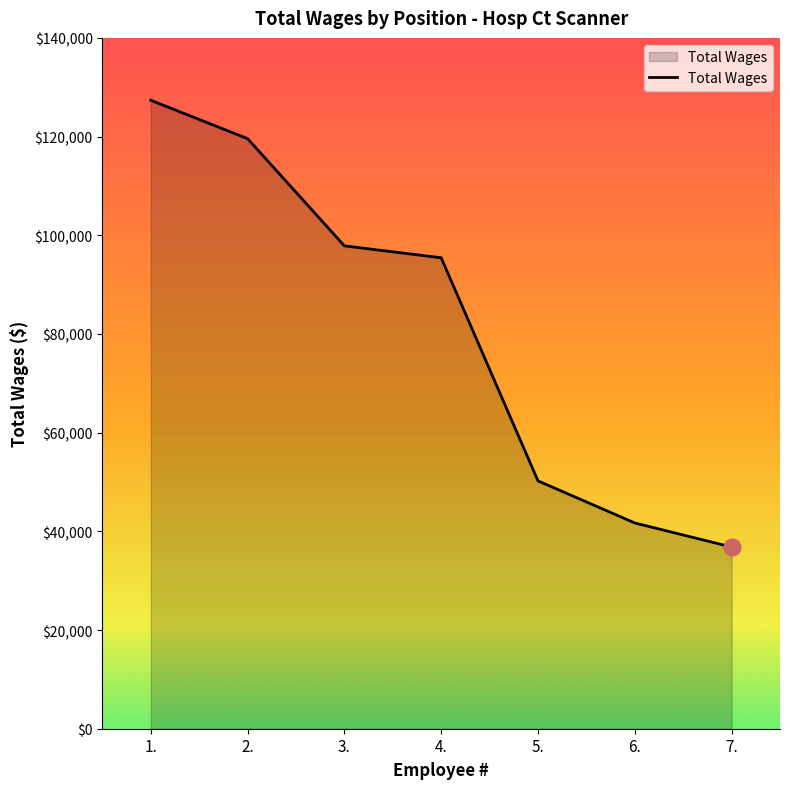

Reading right to left, extract all data points from this chart.

36824	41695	50223	95439	97851	119575	127358